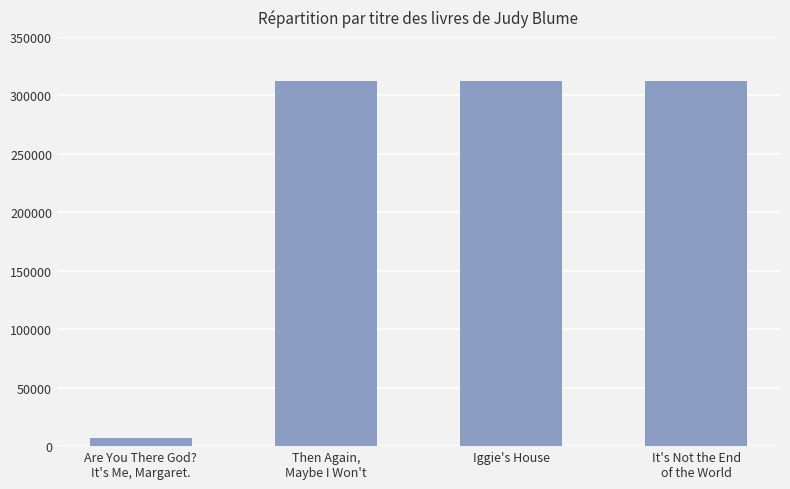

What is the sum of all values?

944795